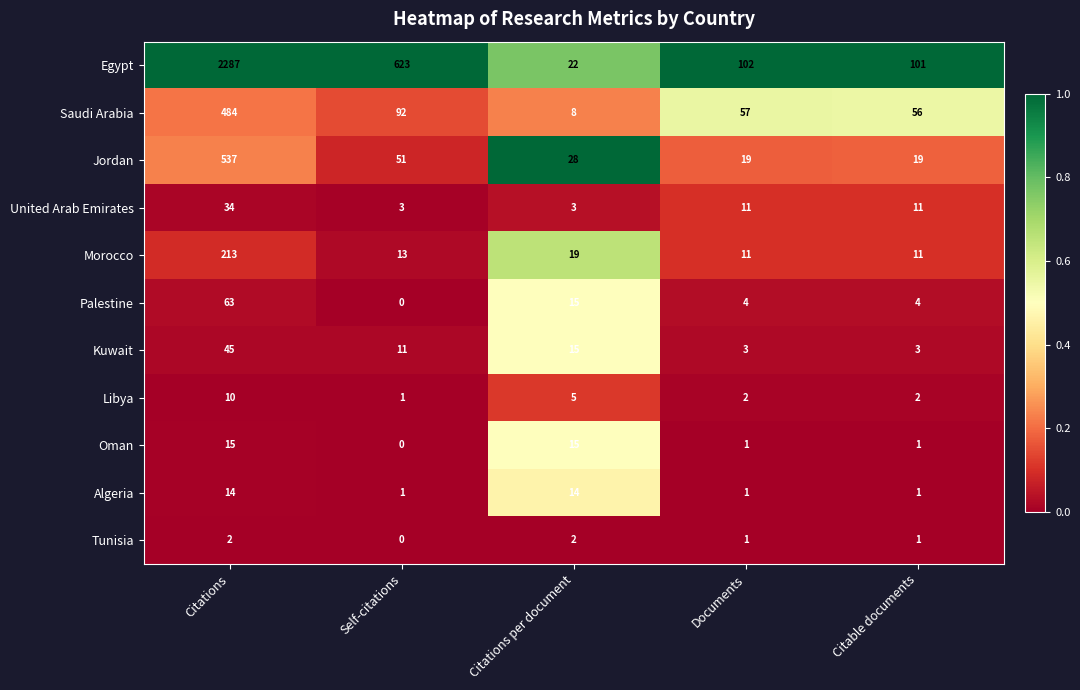

List the labels in order of Egypt value, smallest first.

Citations per document, Citable documents, Documents, Self-citations, Citations